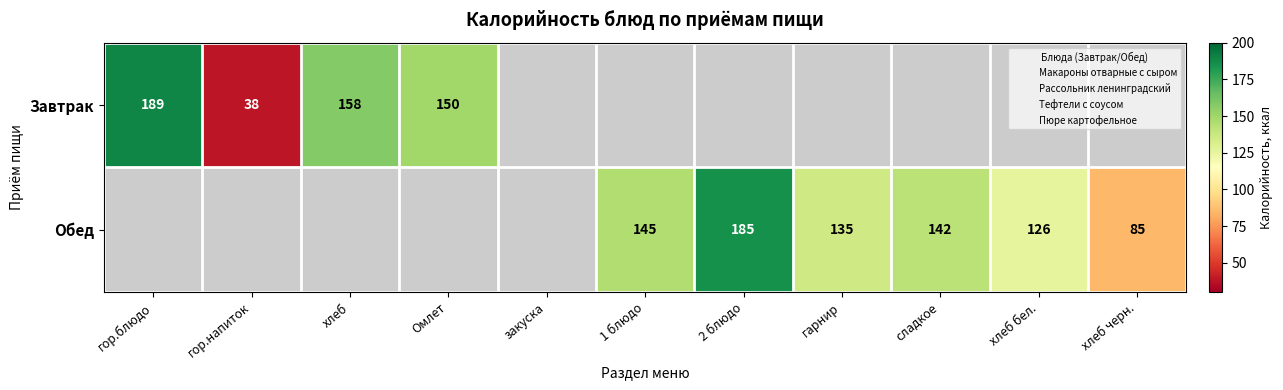

Which label corresponds to the smallest value in the chart?

закуска